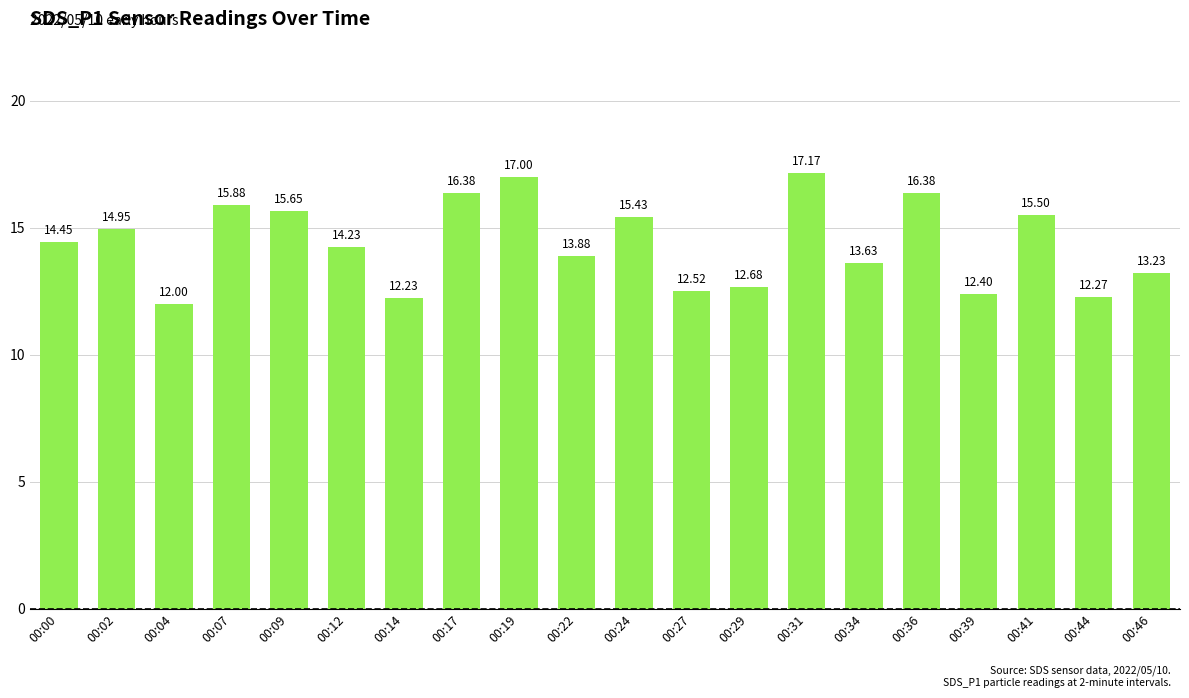

What is the difference between the values at 00:29 and 00:07?

3.2